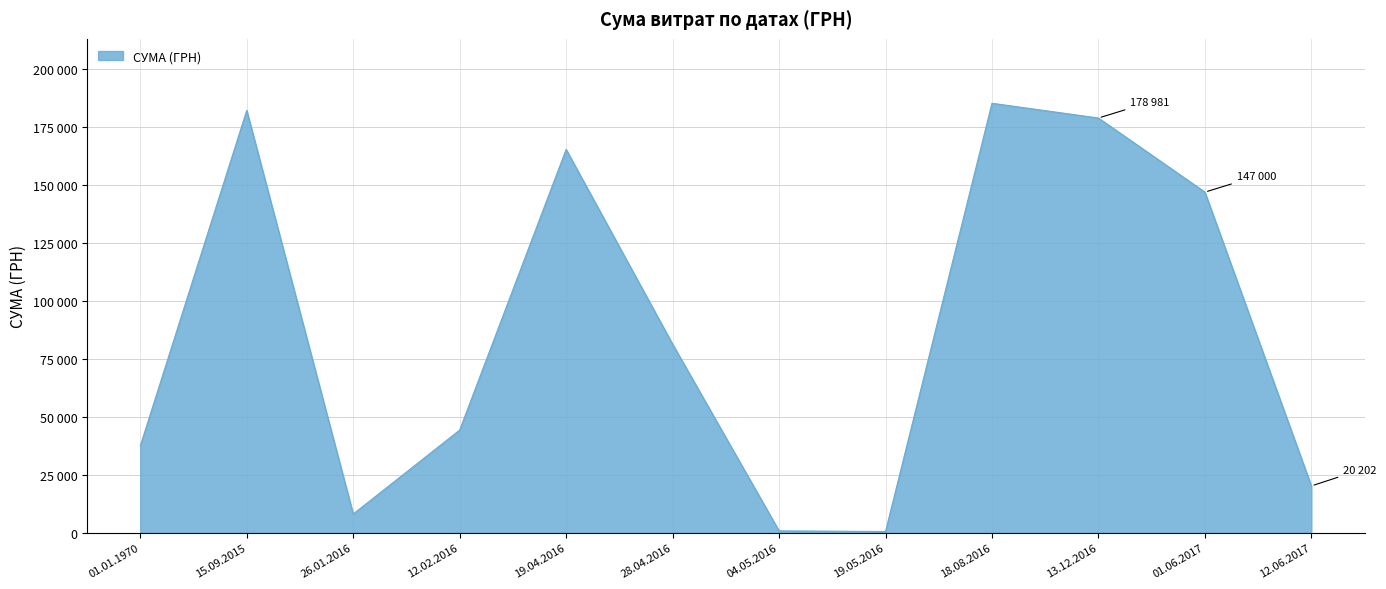

Where is the first local minimum?

26.01.2016